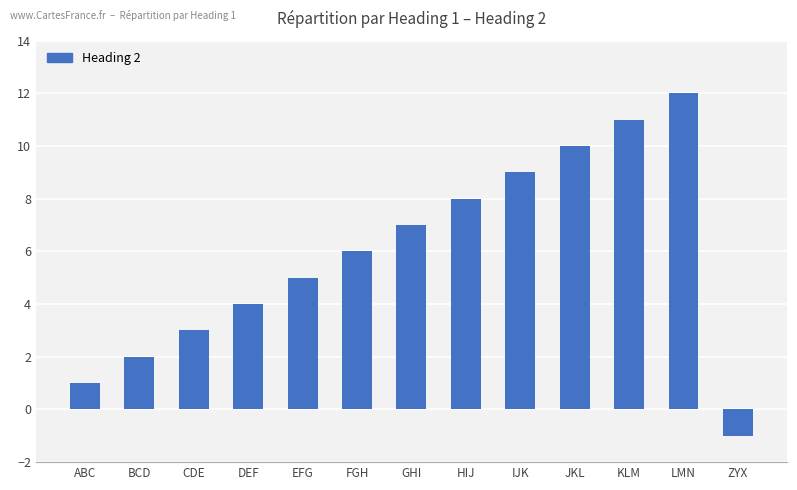

Rank the categories by value from highest to lowest.

LMN, KLM, JKL, IJK, HIJ, GHI, FGH, EFG, DEF, CDE, BCD, ABC, ZYX